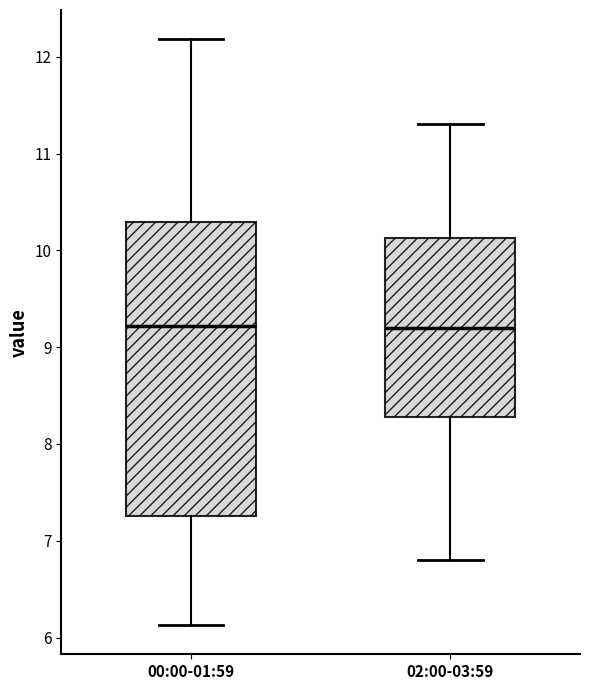

Reading left to right, transcribe this box plot: for each box, give where its median line is, the range the box spans, and where its two whiskers end, as read against the y-axis. The values are not printed on the chart, so give them approximately, as read against the axis.

00:00-01:59: median 9.2, box 7.3 to 10.3, whiskers 6.1 to 12.2
02:00-03:59: median 9.2, box 8.3 to 10.1, whiskers 6.8 to 11.3